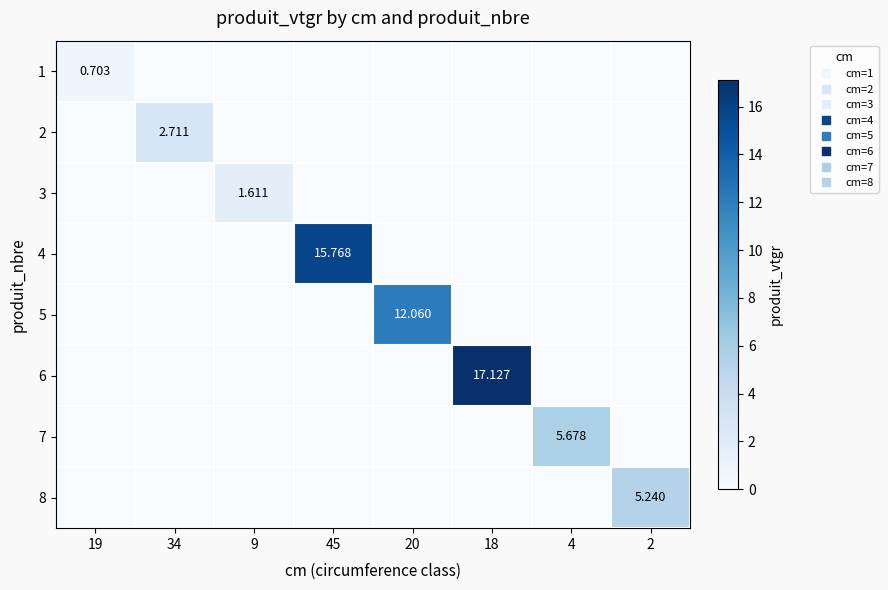

Which category has the highest value across all series?

18